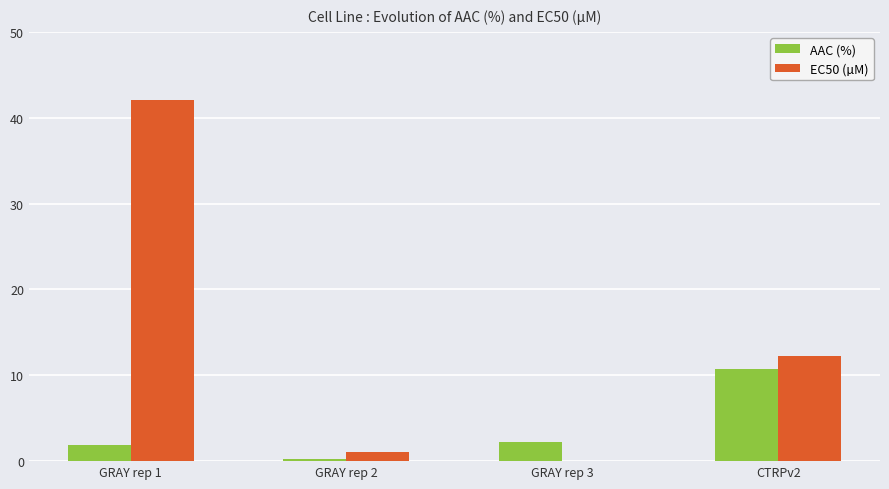

What is the total value across all series at GRAY rep 1?

44.0